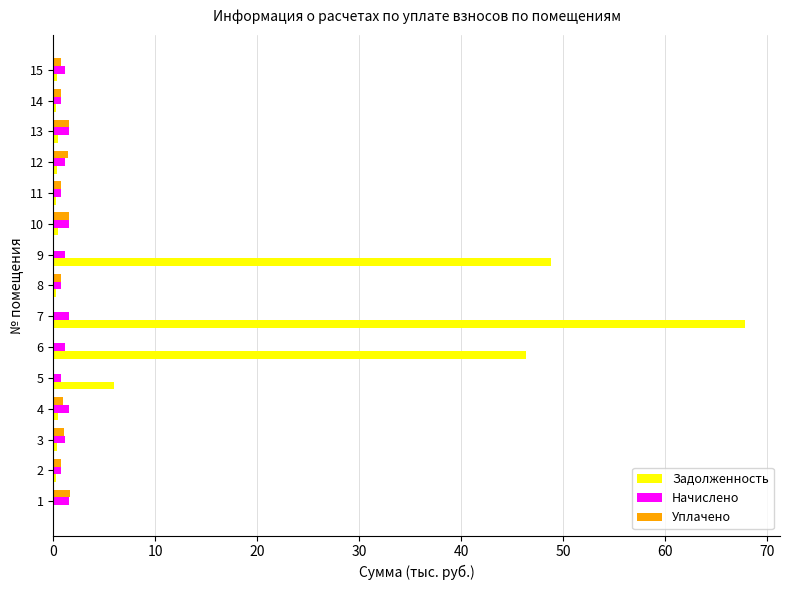

Which series has the largest total across all categories?

Задолженность